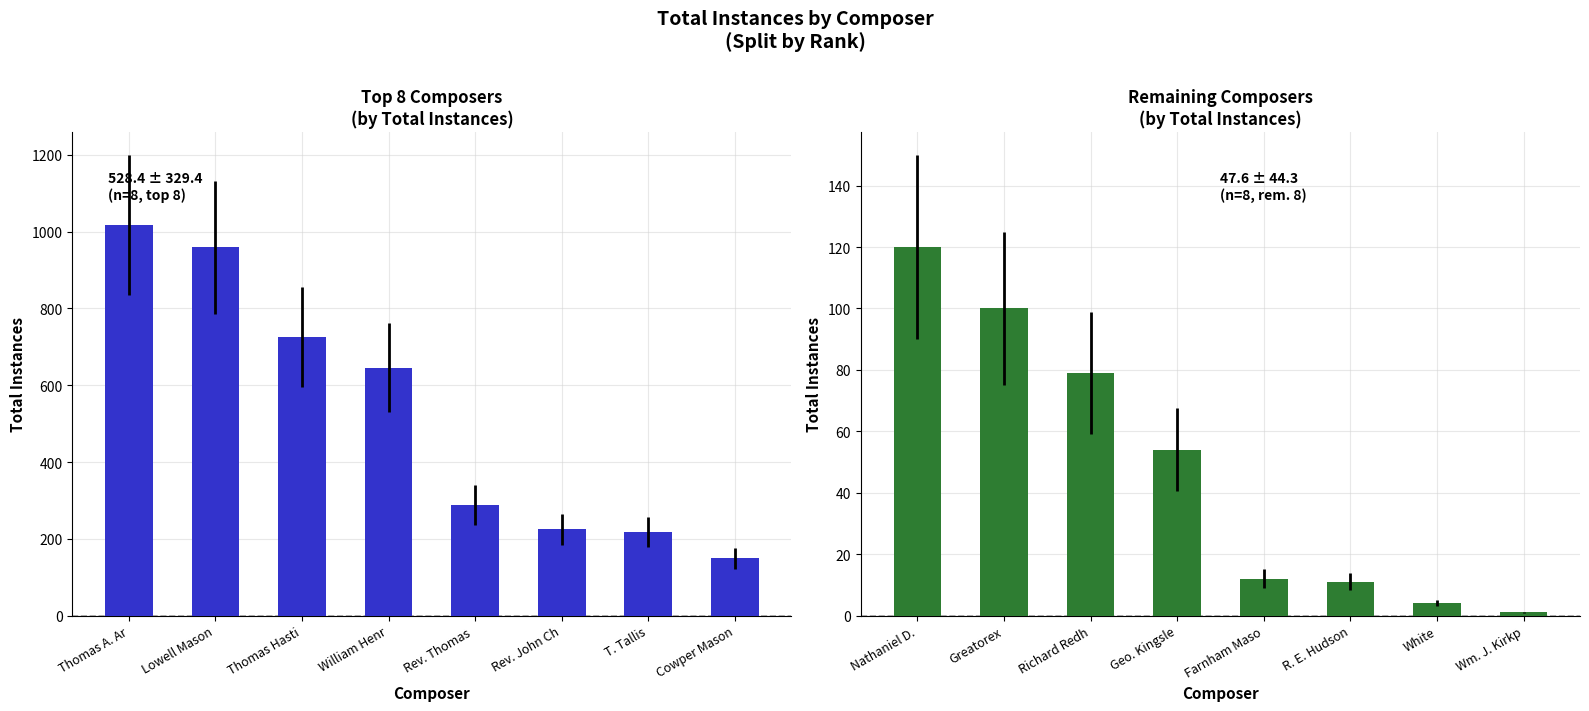

Reading right to left, extract all data points from this chart.

Total Instances (Top 8): 149	217	225	288	646	726	959	1017
Total Instances (Bottom 8): 1	4	11	12	54	79	100	120